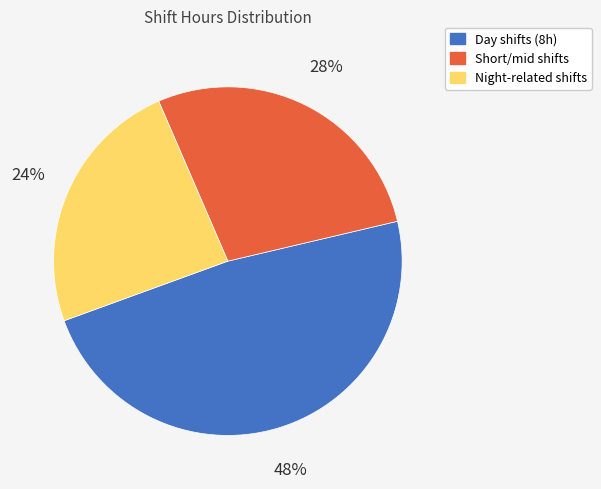

To the nearest percent, what is the difference between the largest and smallest slice percentages?

24%